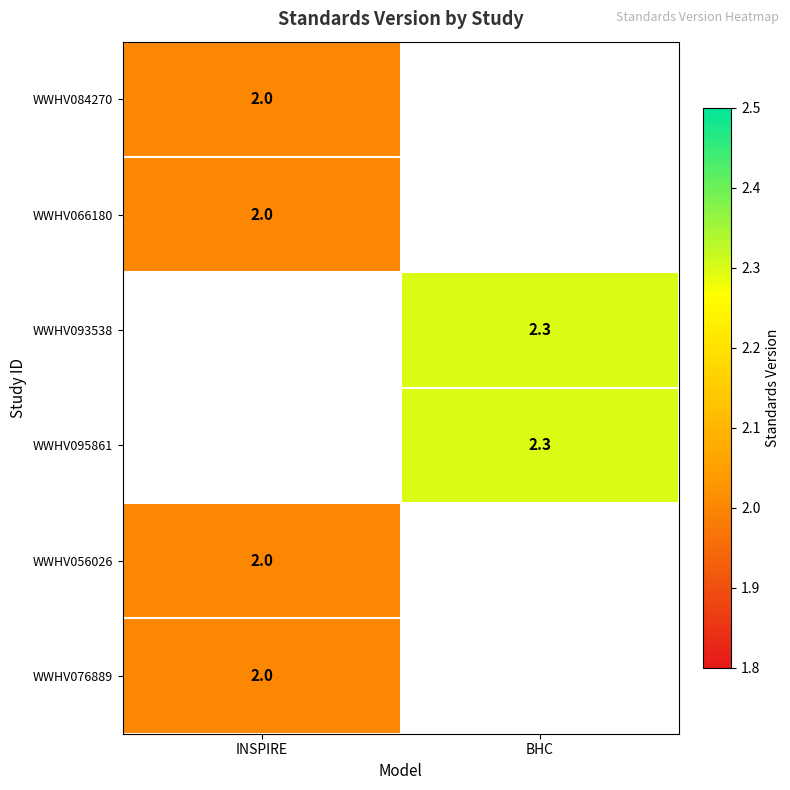

The value of WWHV076889 at INSPIRE is 3.1. True or false?

False